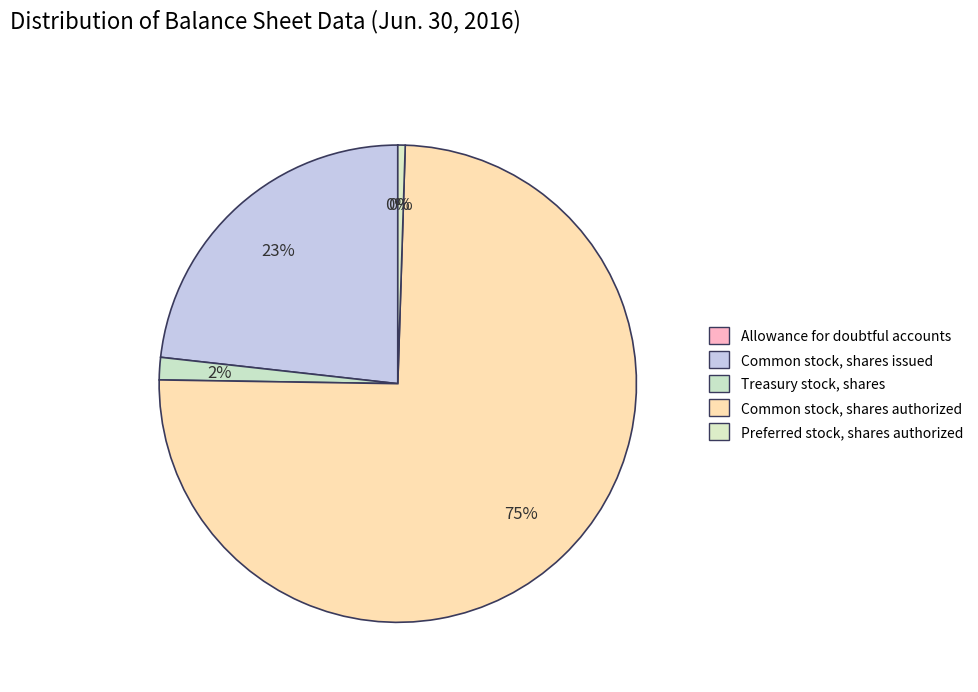

What is the smallest slice in the pie chart?

Allowance for doubtful accounts